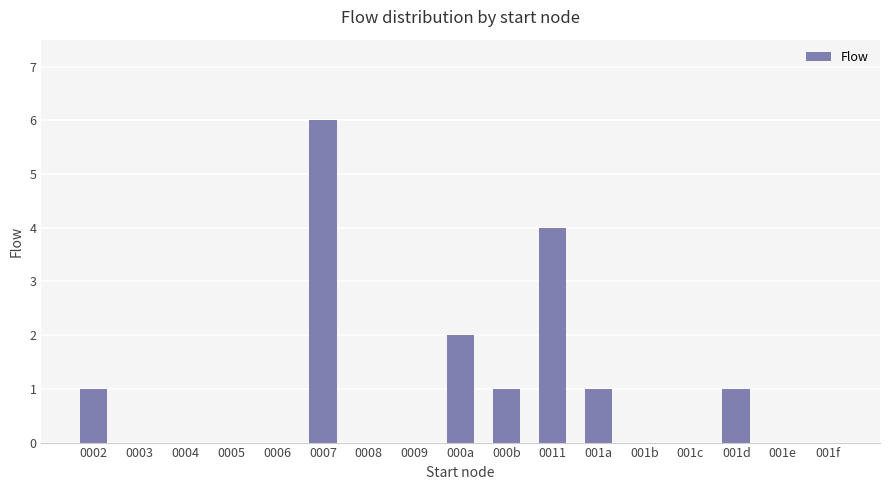

What is the change in value from 001c to 001d?

+1